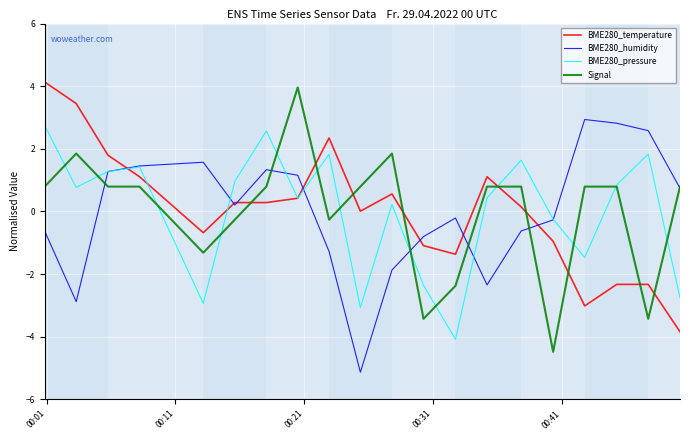

What is the lowest value of the Signal series?

-4.5